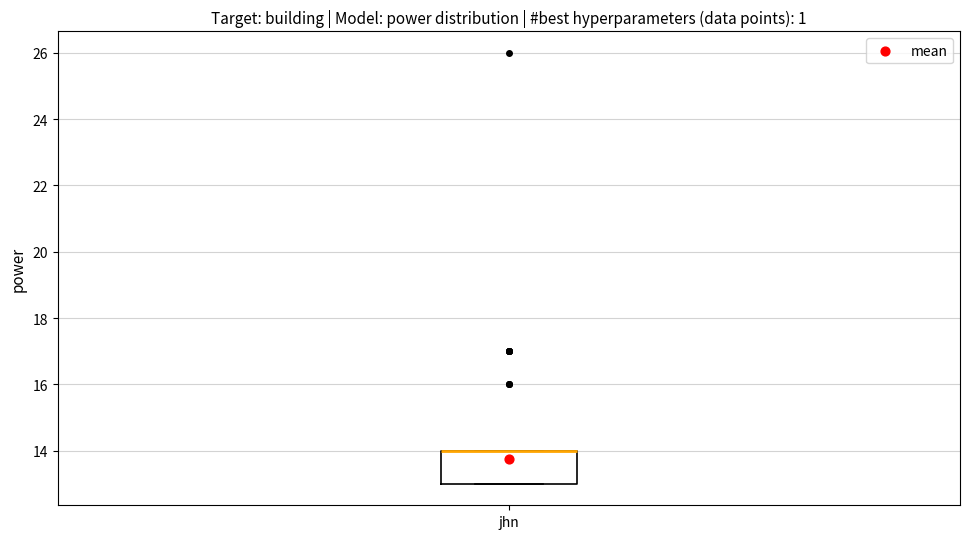

Transcribe this box plot: give where the median line is, the range the box spans, and where the two whiskers end, as read against the y-axis. The values are not printed on the chart, so give them approximately, as read against the axis.

median 14 (drawn on the box's upper edge), box 13 to 14, whiskers 13 to 14